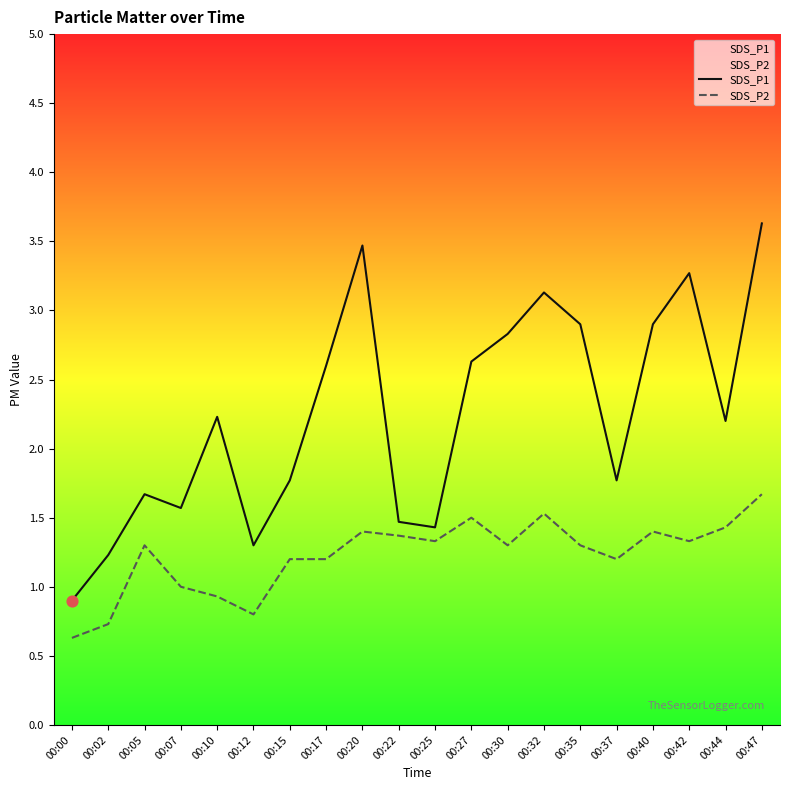

Which series reaches the maximum Y coordinate?

SDS_P1